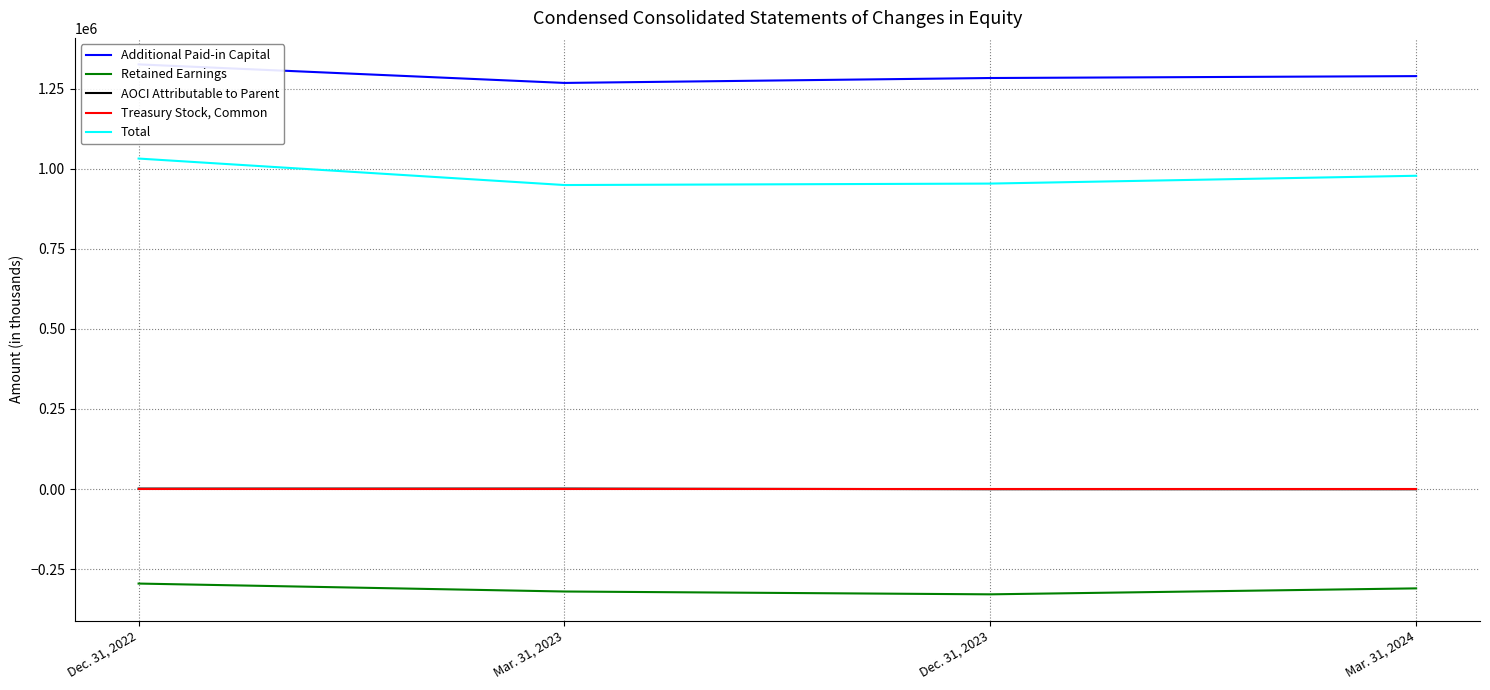

List the labels in order of Additional Paid-in Capital value, largest first.

Dec. 31, 2022, Mar. 31, 2024, Dec. 31, 2023, Mar. 31, 2023